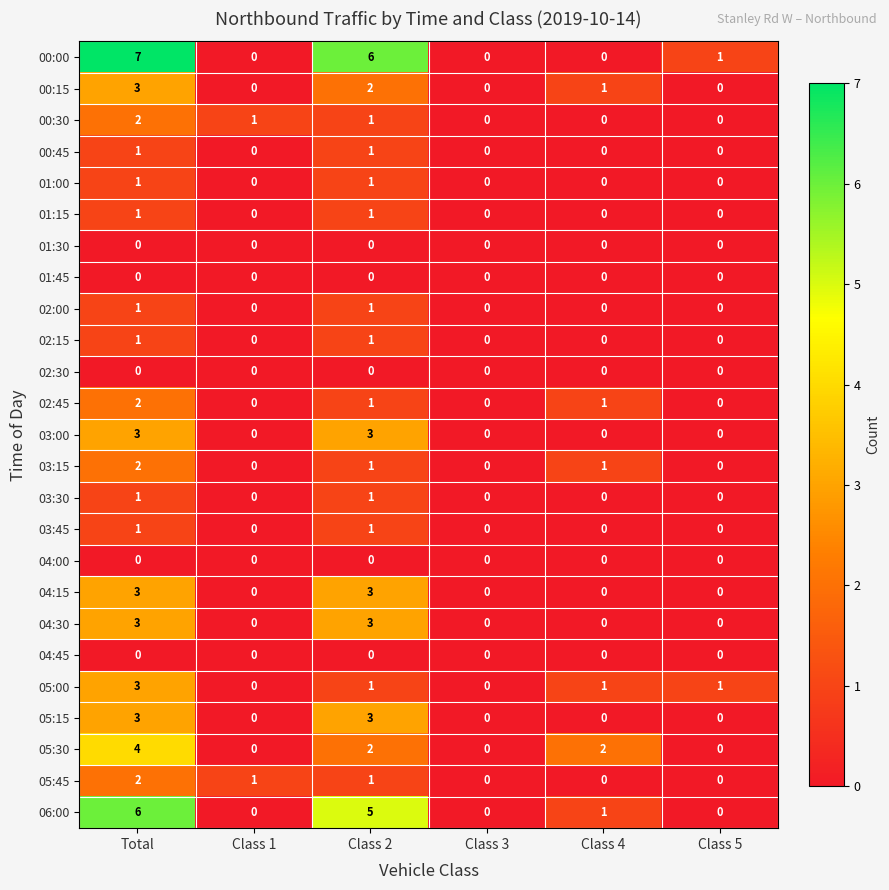

Which series has the largest total across all categories?

00:00